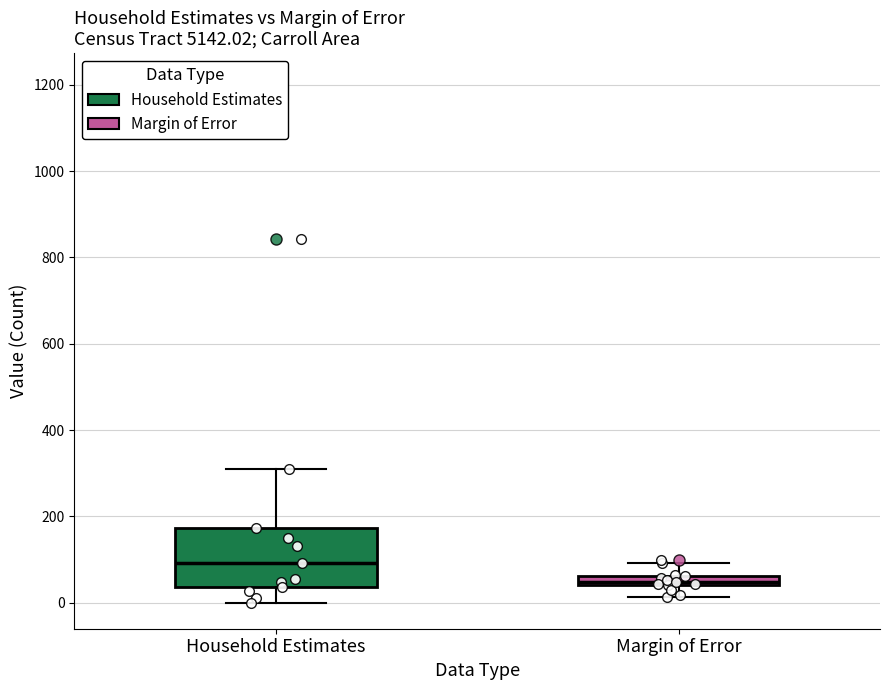

Which box has the lowest median line?

Margin of Error